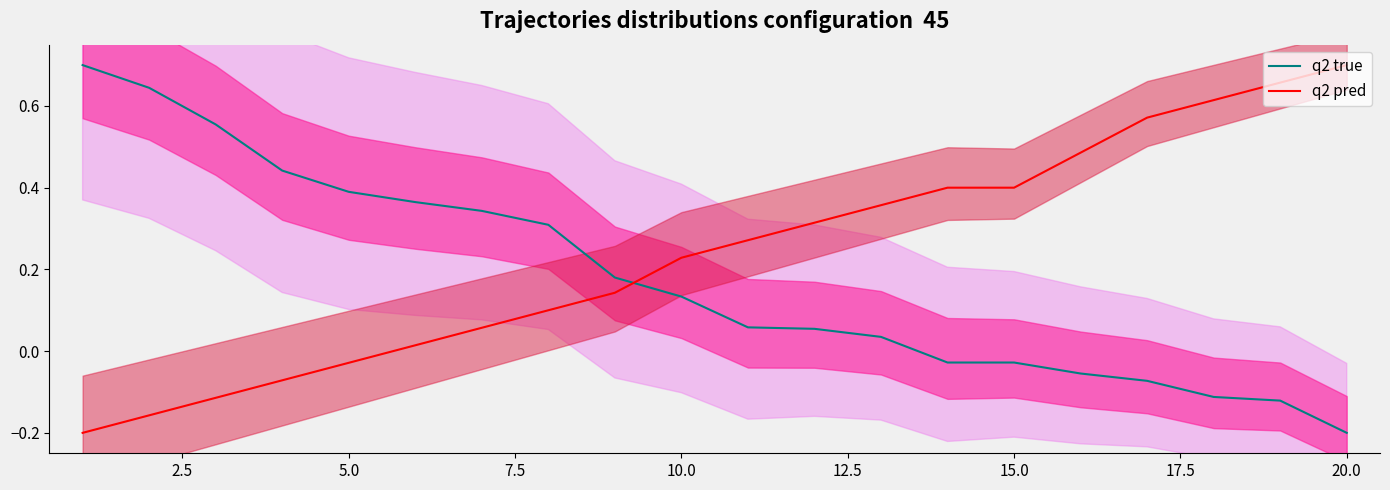

True or false: q2 true and q2 pred cross at least once.

True